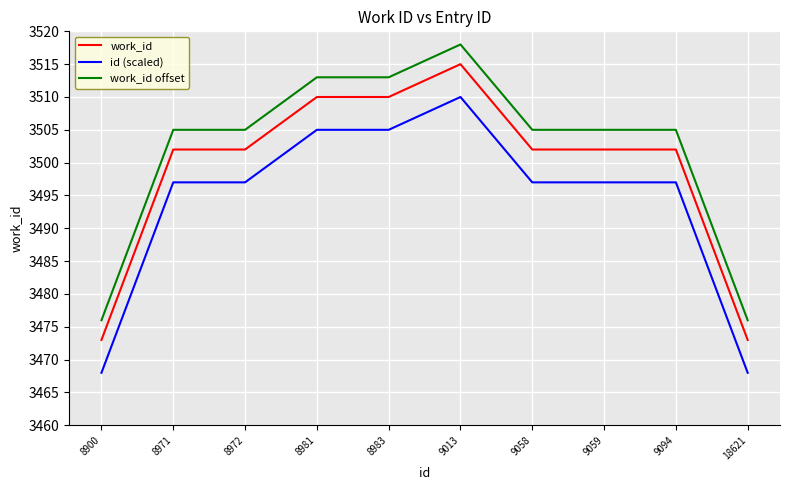

What is the difference between the maximum and minimum values in the work_id series?

42